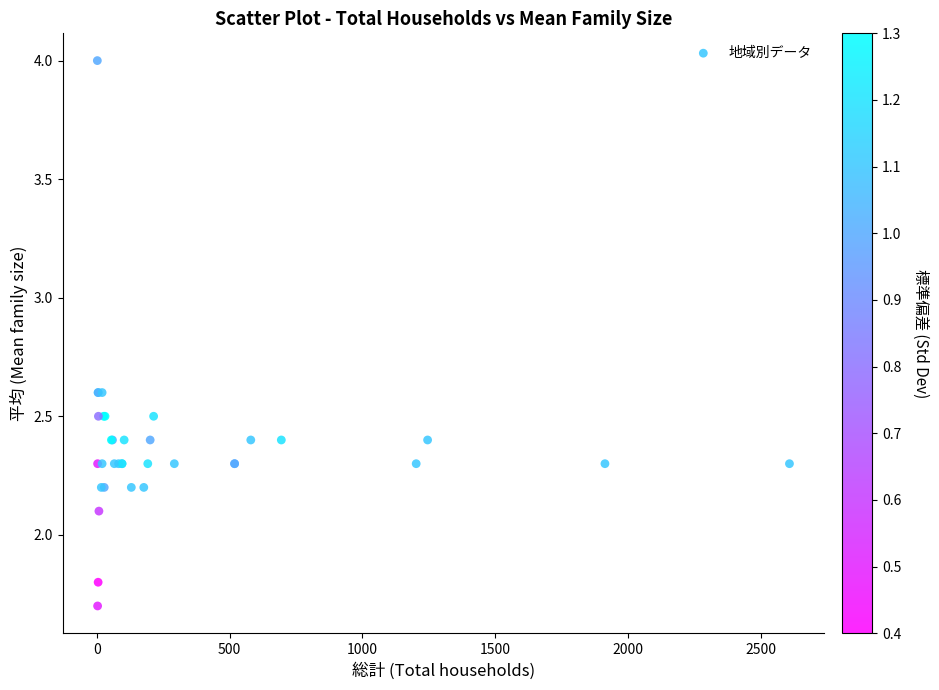

What Y value in the scatter plot is closest to 2?

2.1